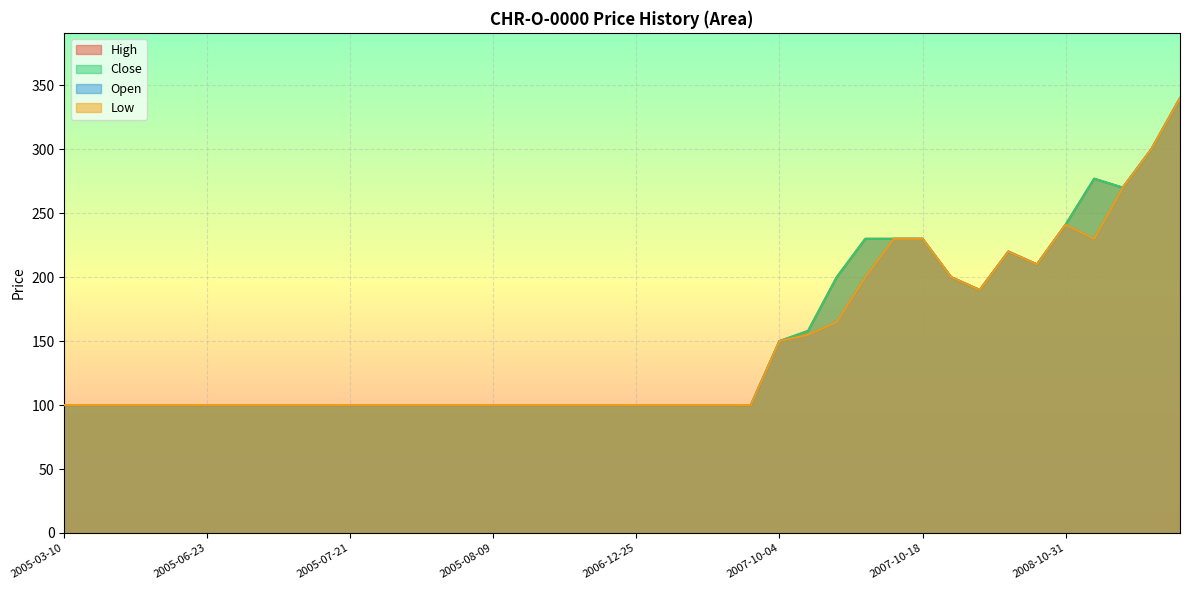

What is the difference between the second highest and minimum values in the Open series?

200